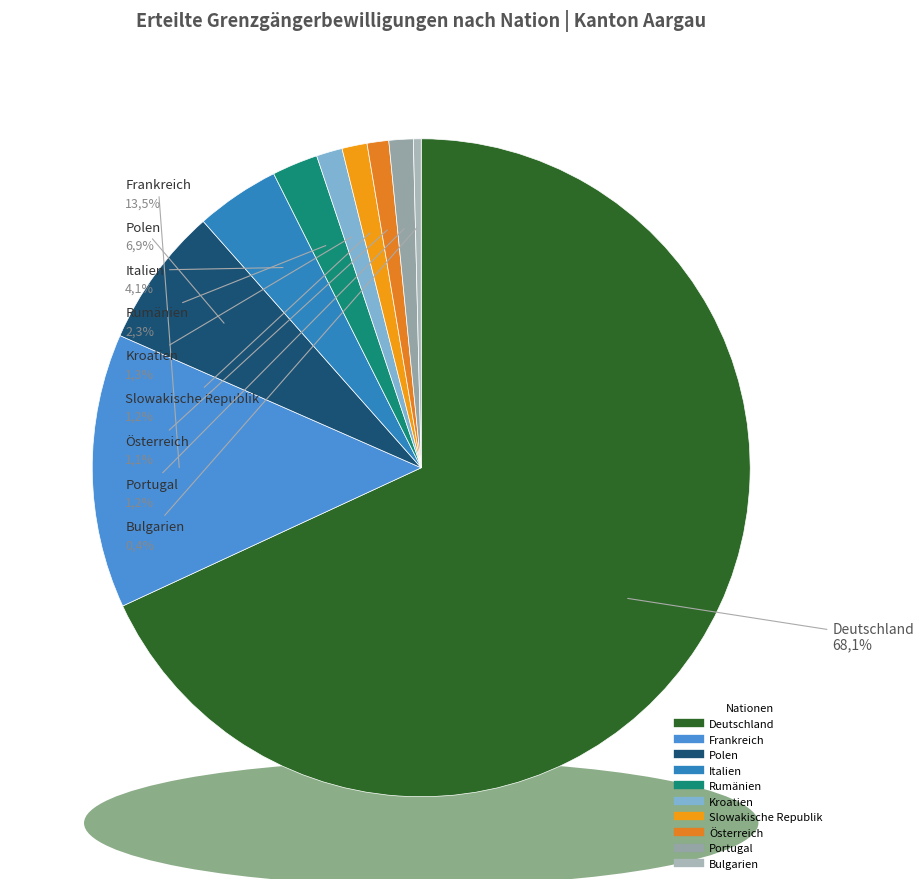

Which slice is the largest?

Deutschland